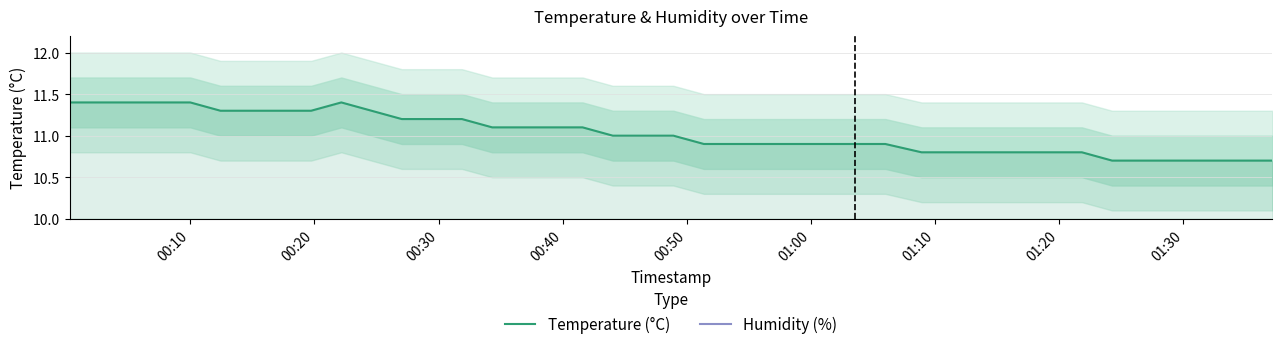

The value of Temperature (°C) at 01:00 is 16.9. True or false?

False